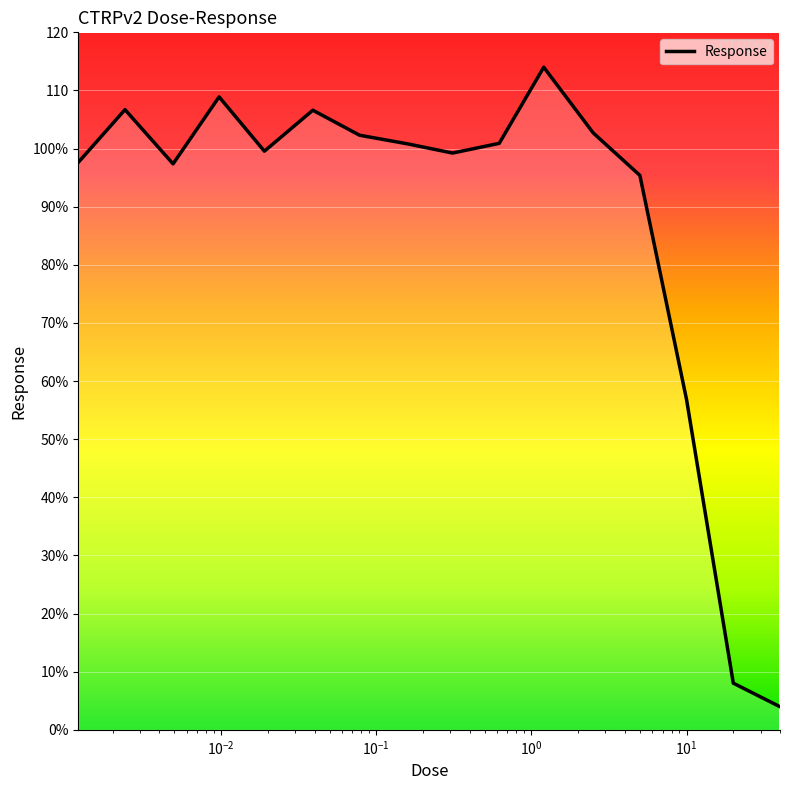

Is this an area chart (filled region under the line)?

Yes